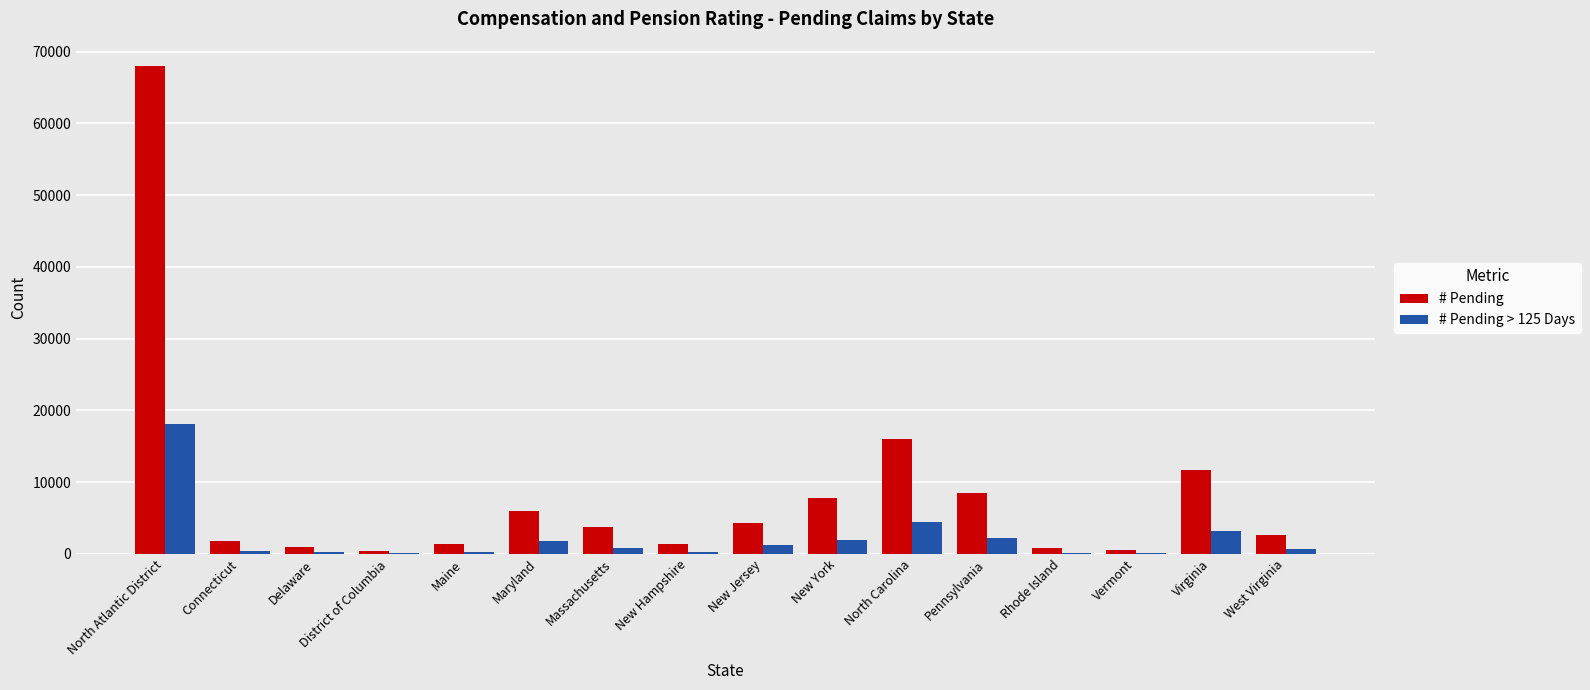

How many series are shown in this chart?

2